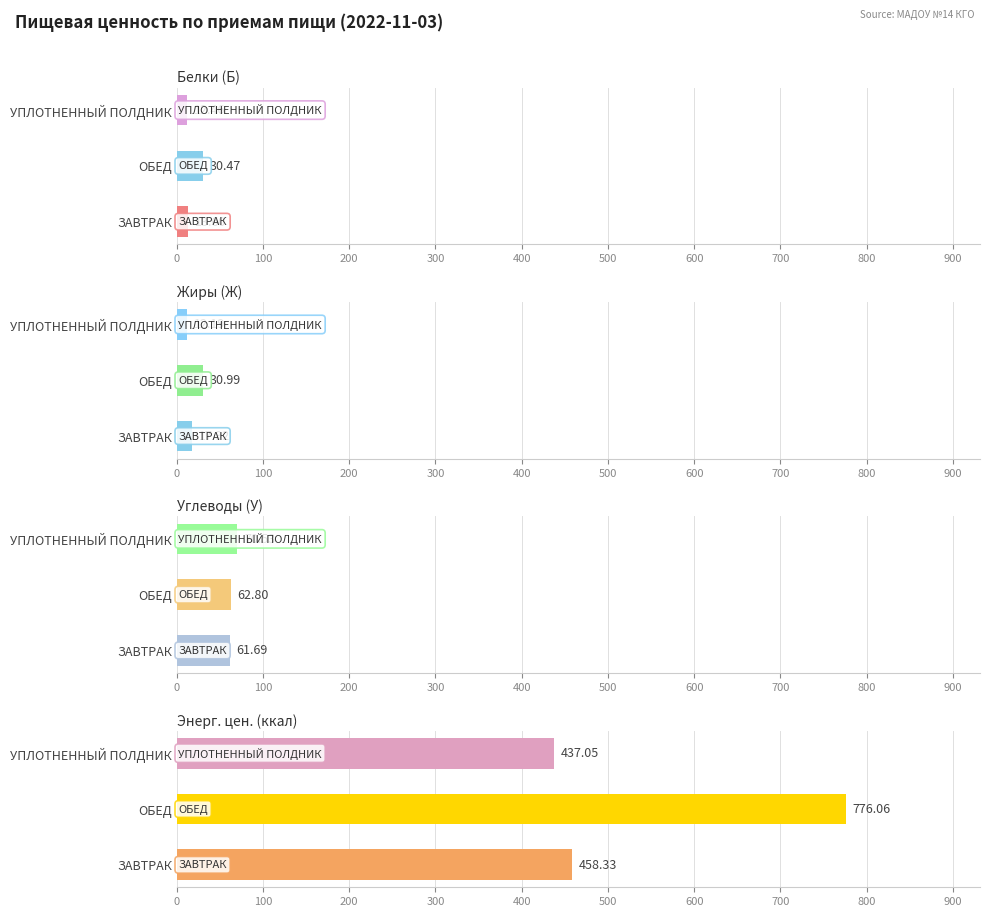

Reading right to left, transcribe all the data shown in this chart.

Белки (Б): 12.5	30.5	13.6
Жиры (Ж): 12.2	31.0	17.9
Углеводы (У): 70.5	62.8	61.7
Энерг. цен. (ккал): 437.1	776.1	458.3